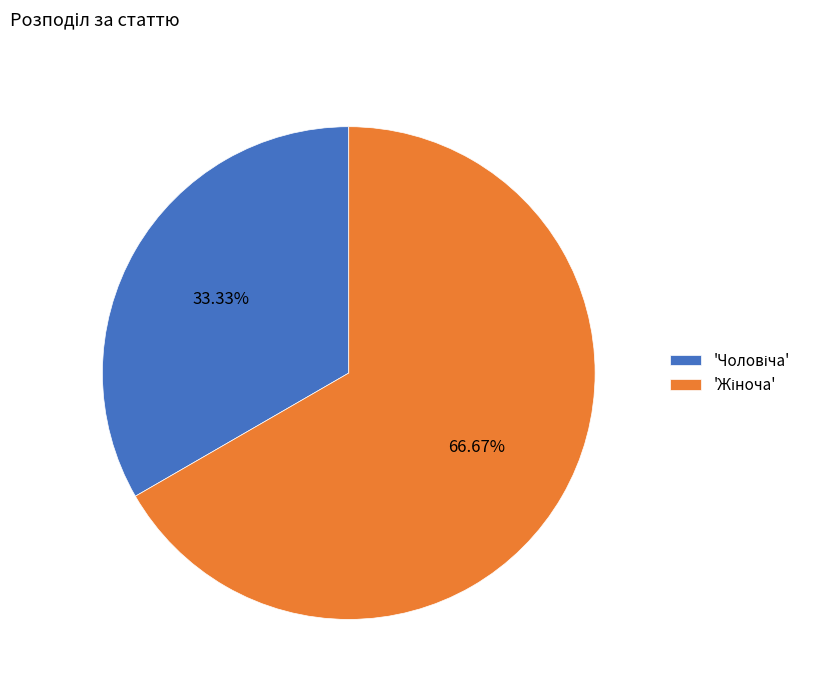

Is there any slice that represents more than half of the pie?

Yes